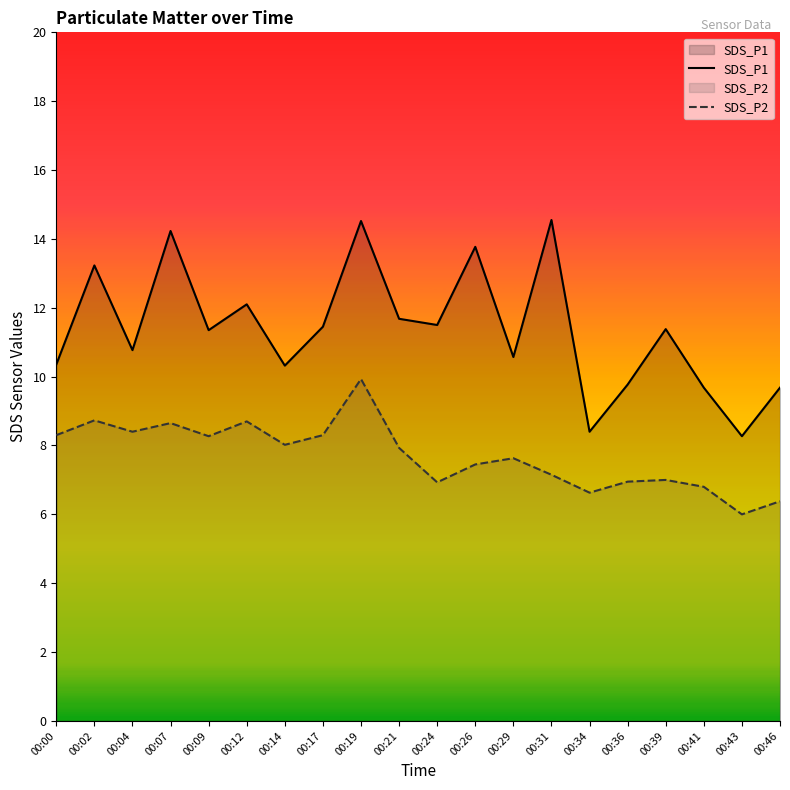

What is the spread (max minus min) of values at 00:46?

3.3